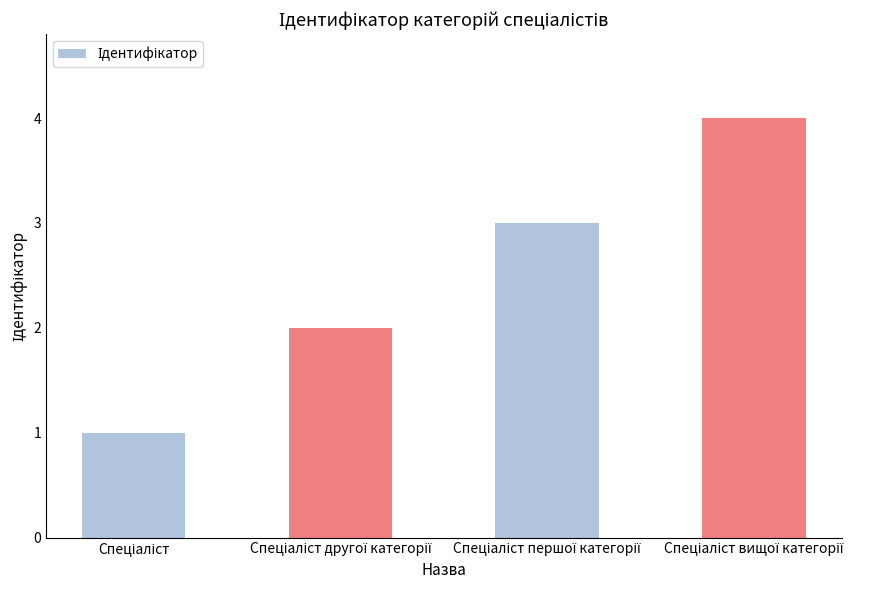

What is the greatest value displayed?

4